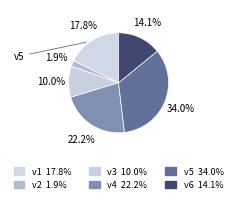

Count the number of slices in the pie.

6